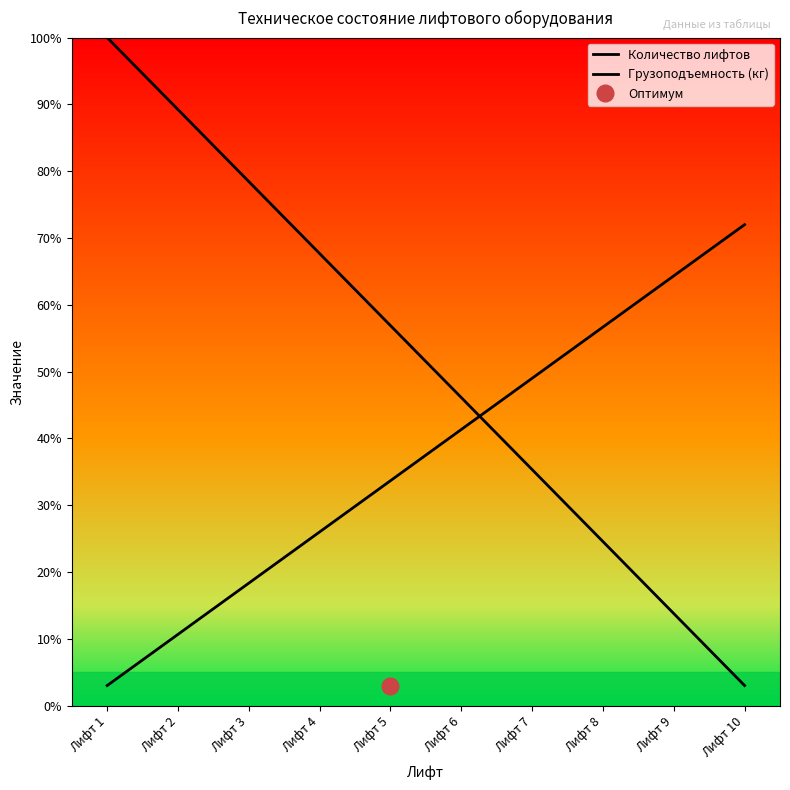

How many lines are shown in the chart?

2